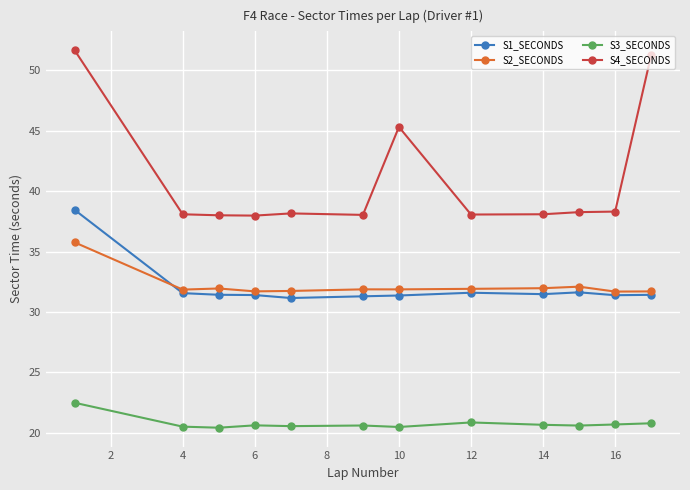

True or false: S2_SECONDS and S4_SECONDS cross at least once.

False